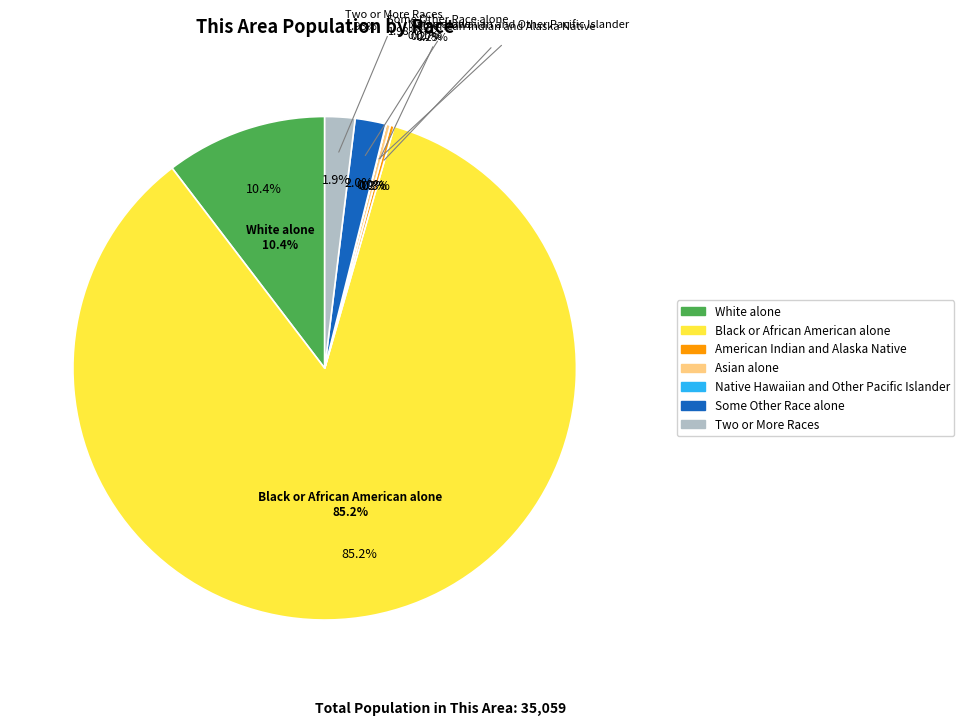

Is there any slice that represents more than half of the pie?

Yes